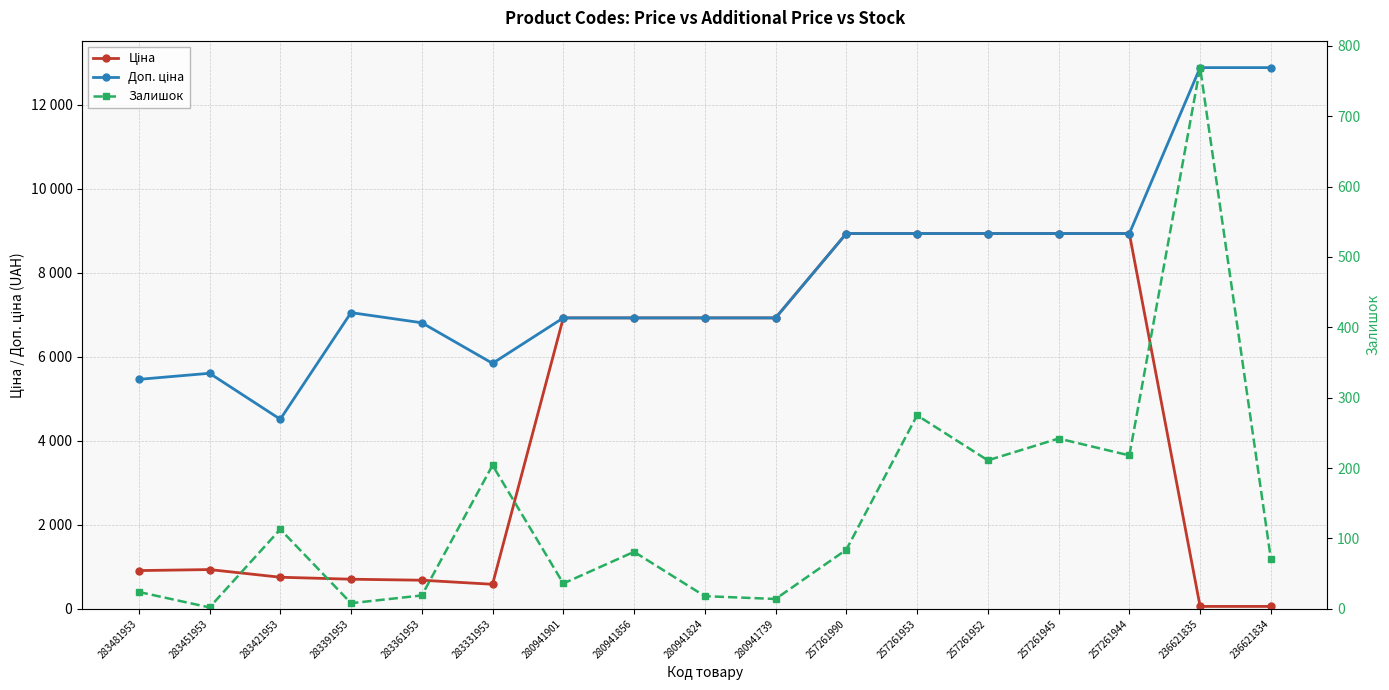

In Залишок, how many points are higher than both neighbors (excluding endpoints)?

6